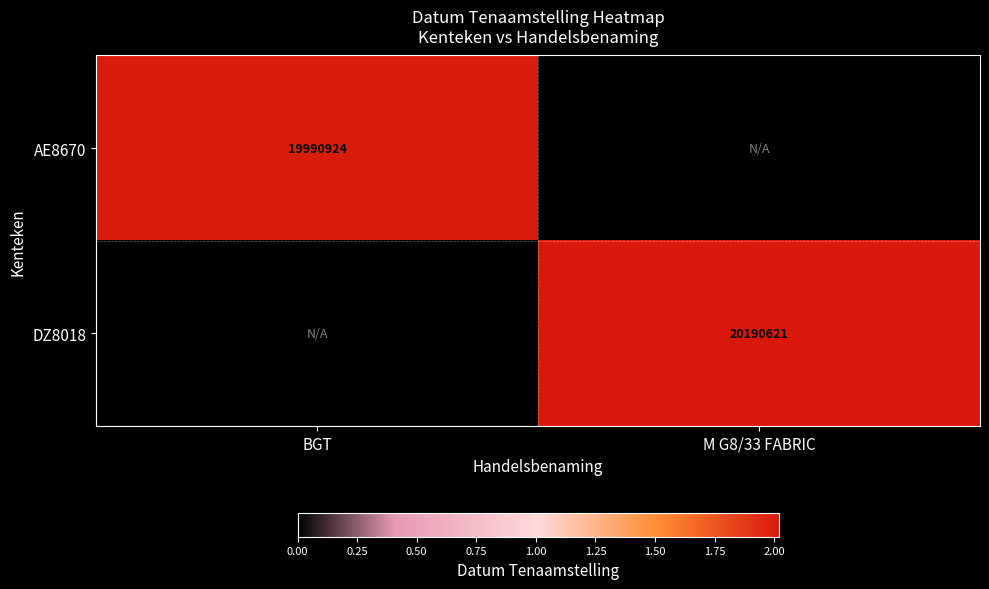

True or false: AE8670 has a value of 19990924 at BGT.

True